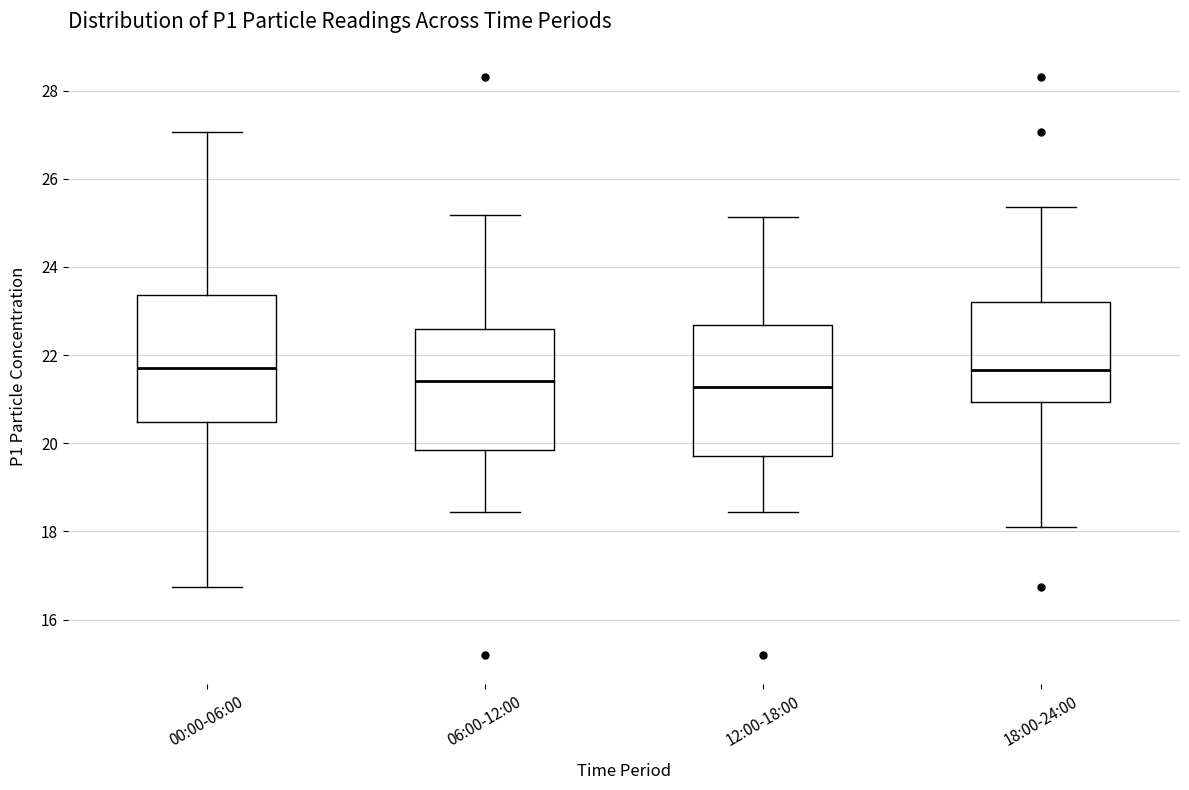

Reading left to right, read every box against the y-axis: the position of its median line, the range the box covers, and the ends of its whiskers. The values are not printed on the chart, so give them approximately, as read against the axis.

00:00-06:00: median 21.8, box 20.4 to 23.4, whiskers 16.8 to 27.0
06:00-12:00: median 21.4, box 19.8 to 22.6, whiskers 18.4 to 25.2
12:00-18:00: median 21.2, box 19.8 to 22.6, whiskers 18.4 to 25.2
18:00-24:00: median 21.6, box 21.0 to 23.2, whiskers 18.2 to 25.4